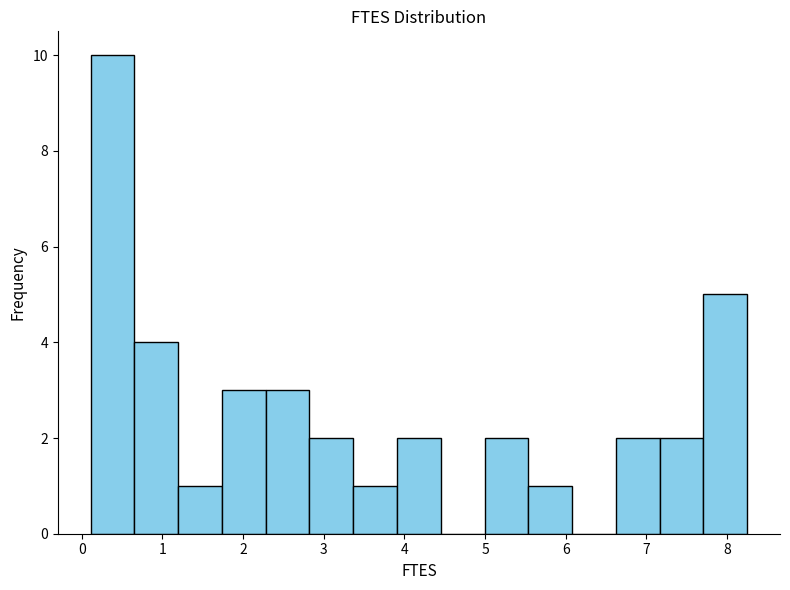

Reading left to right, list every bar in this chart as the range it spans on the x-axis followed by its height. Neither the bar edges nor the heights are printed on the chart, so give them approximately, as read against the axes.

0.1 to 0.7: 10
0.7 to 1.2: 4
1.2 to 1.7: 1
1.7 to 2.3: 3
2.3 to 2.8: 3
2.8 to 3.4: 2
3.4 to 3.9: 1
3.9 to 4.5: 2
4.5 to 5.0: 0
5.0 to 5.5: 2
5.5 to 6.1: 1
6.1 to 6.6: 0
6.6 to 7.2: 2
7.2 to 7.7: 2
7.7 to 8.3: 5